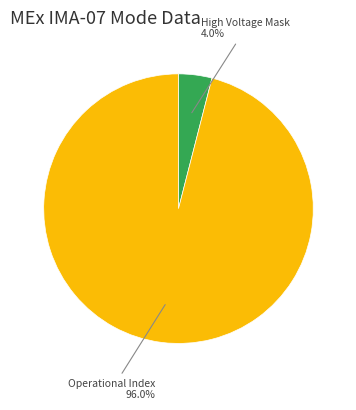

Which slice is the largest?

Operational Index